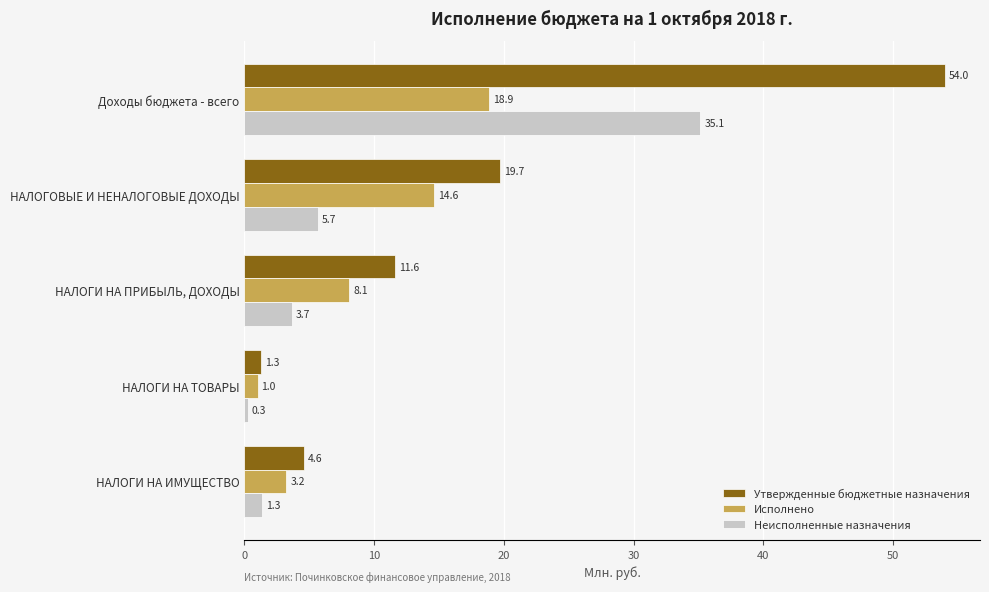

How many values in the Неисполненные назначения series are below 3?

2